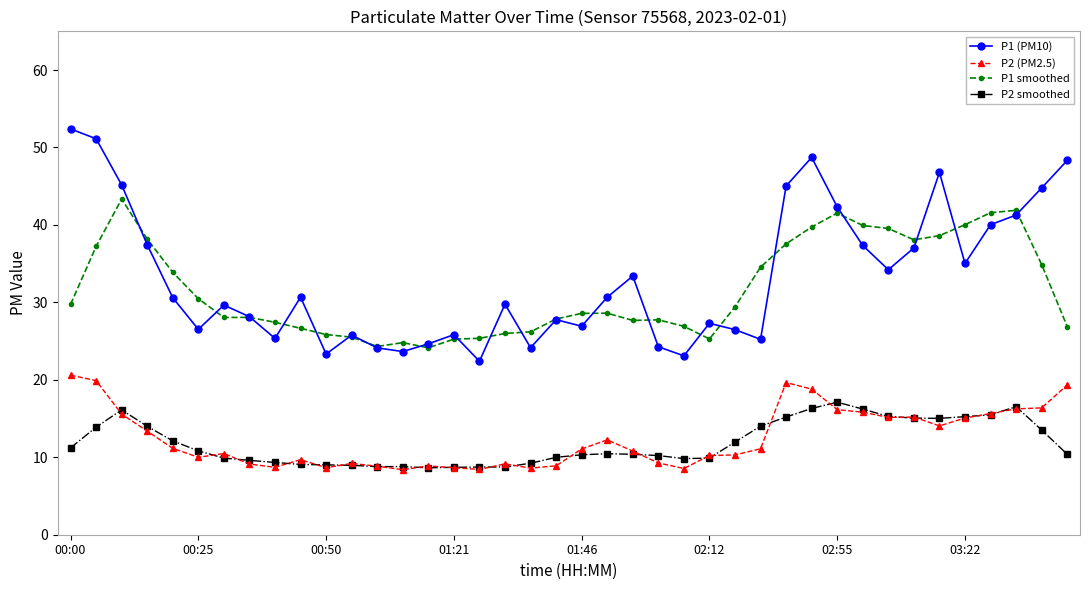

What is the maximum value for P2 (PM2.5)?

20.6